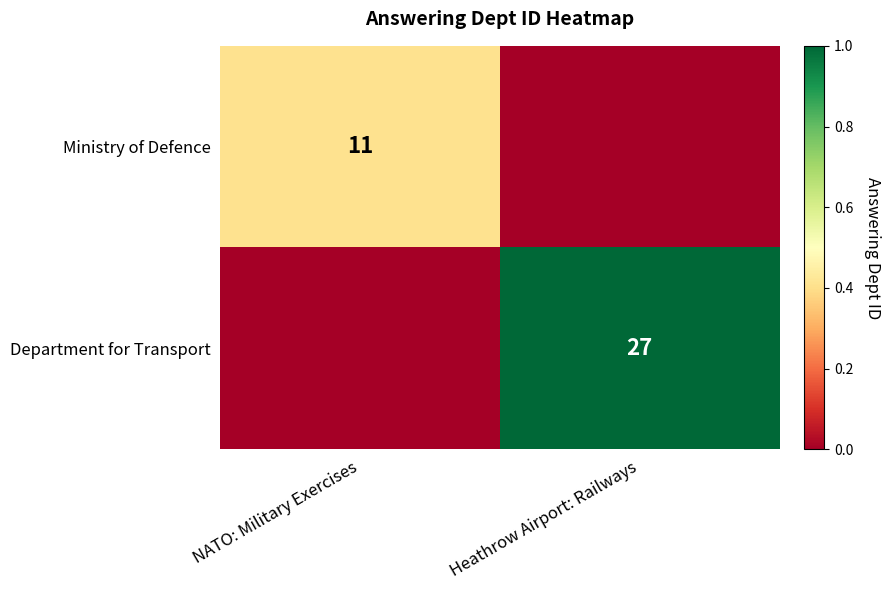

The value of Department for Transport at Heathrow Airport: Railways is 27. True or false?

True